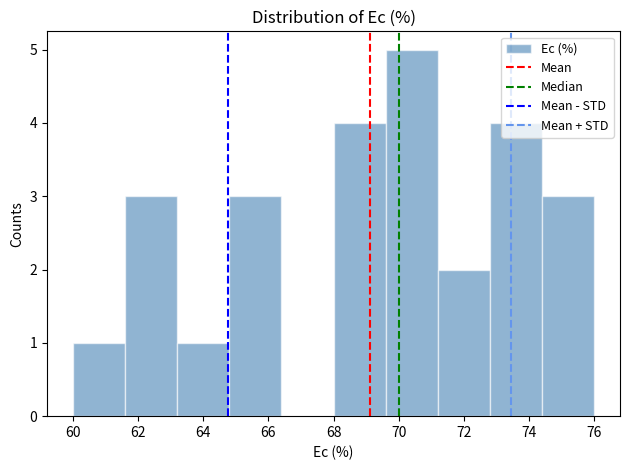

Which range on the x-axis has the tallest bar?

69.6 to 71.2